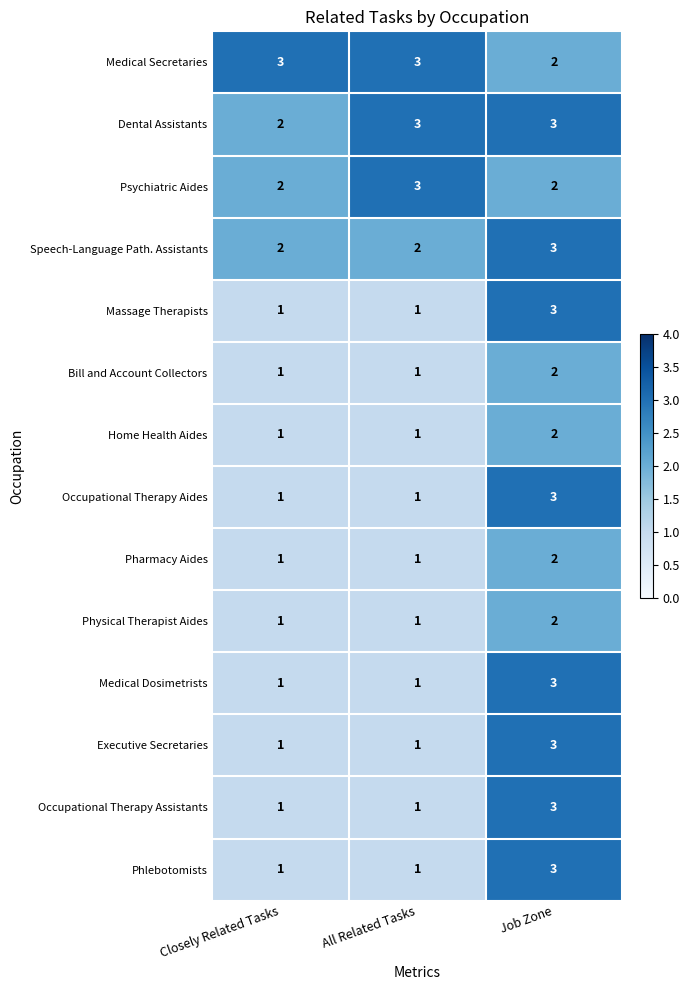

How many distinct data groups are displayed?

14